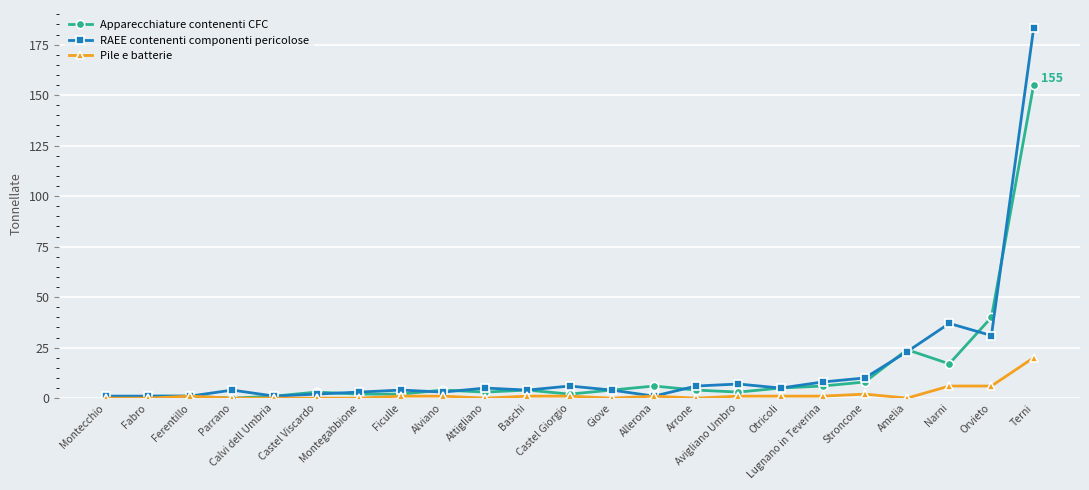

Which series has the widest spread of values?

RAEE contenenti componenti pericolose